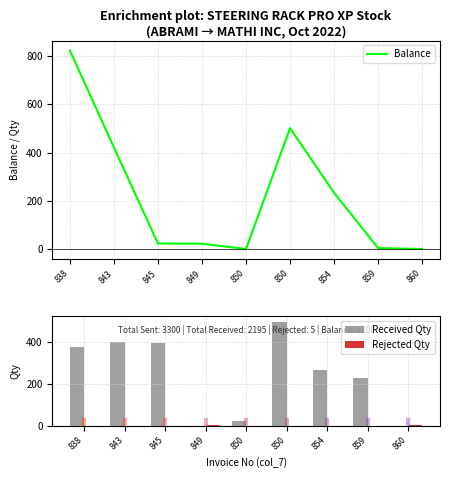

How many bars are there in total?

27